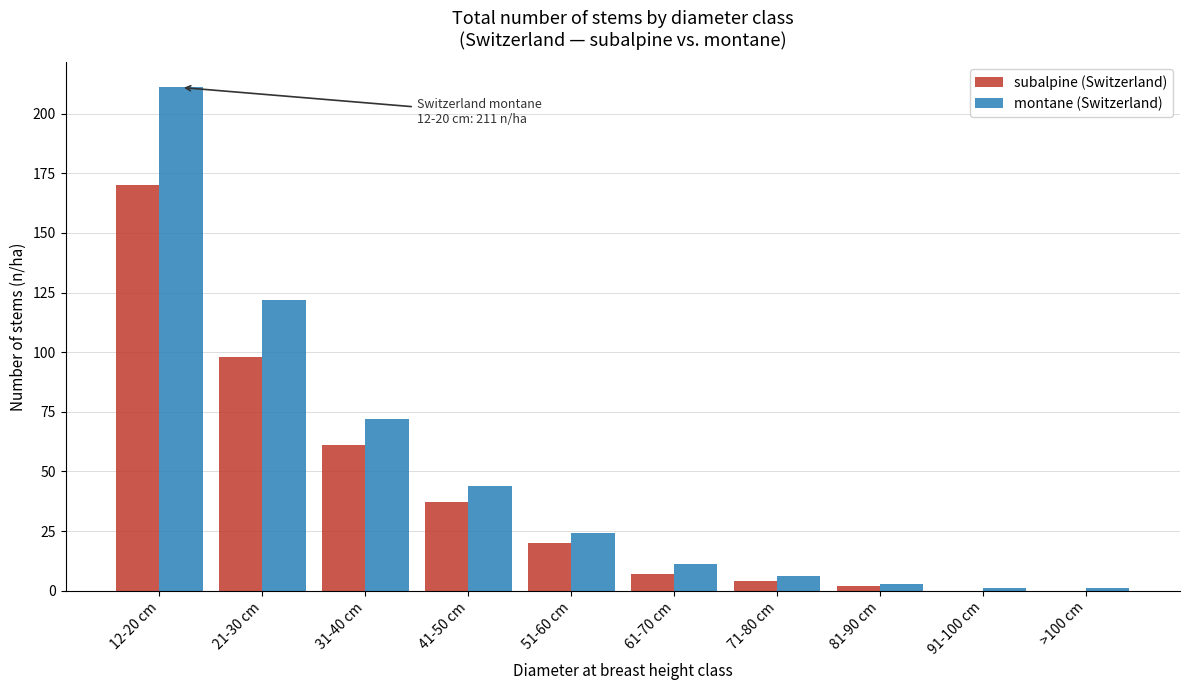

Reading left to right, list all the values displayed in this chart.

subalpine (Switzerland): 12-20 cm=170	21-30 cm=98	31-40 cm=61	41-50 cm=37	51-60 cm=20	61-70 cm=7	71-80 cm=4	81-90 cm=2	91-100 cm=0	>100 cm=0
montane (Switzerland): 12-20 cm=211	21-30 cm=122	31-40 cm=72	41-50 cm=44	51-60 cm=24	61-70 cm=11	71-80 cm=6	81-90 cm=3	91-100 cm=1	>100 cm=1